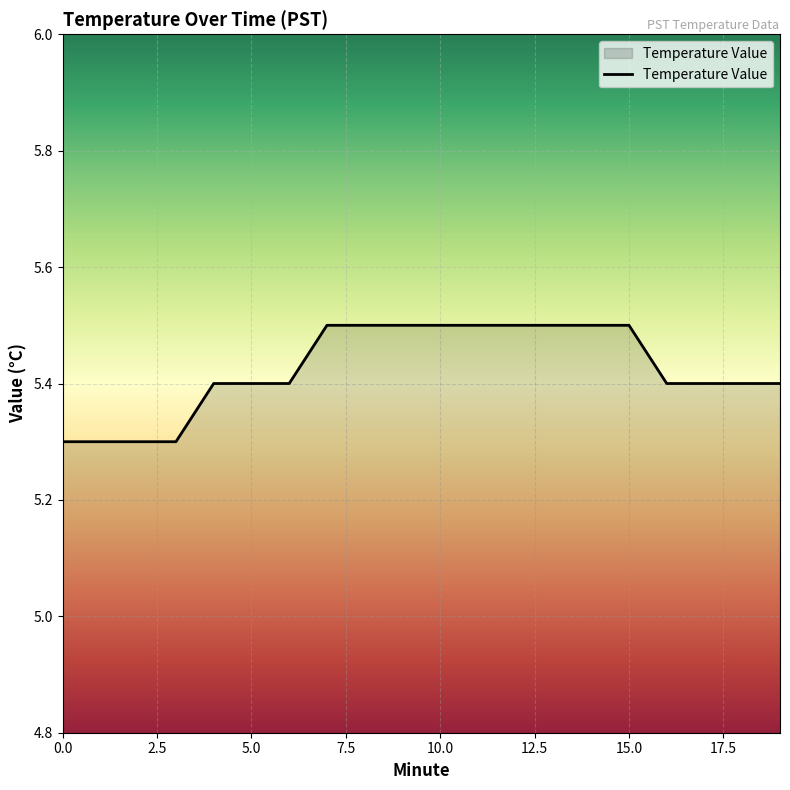

What is the smallest value displayed?

5.3